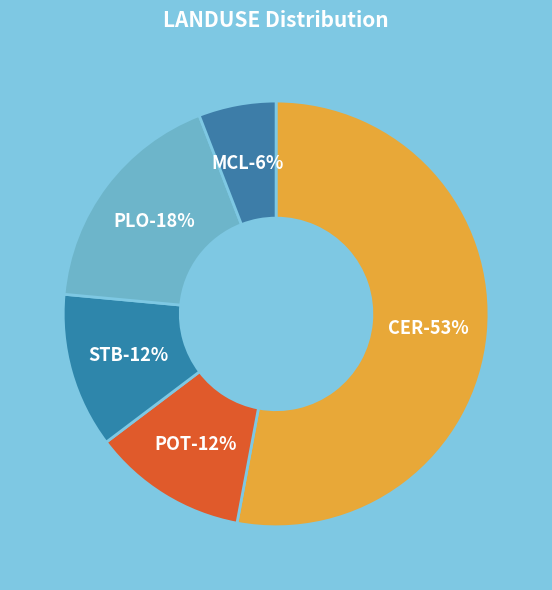

To the nearest percent, what percentage of the pie is MCL?

6%